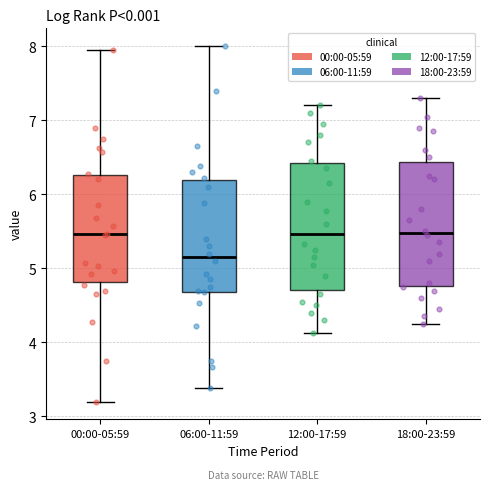

Reading left to right, read every box against the y-axis: the position of its median line, the range the box covers, and the ends of its whiskers. The values are not printed on the chart, so give them approximately, as read against the axis.

00:00-05:59: median 5.5, box 4.8 to 6.3, whiskers 3.2 to 8.0
06:00-11:59: median 5.2, box 4.7 to 6.2, whiskers 3.4 to 8.0
12:00-17:59: median 5.5, box 4.7 to 6.4, whiskers 4.1 to 7.2
18:00-23:59: median 5.5, box 4.8 to 6.4, whiskers 4.3 to 7.3